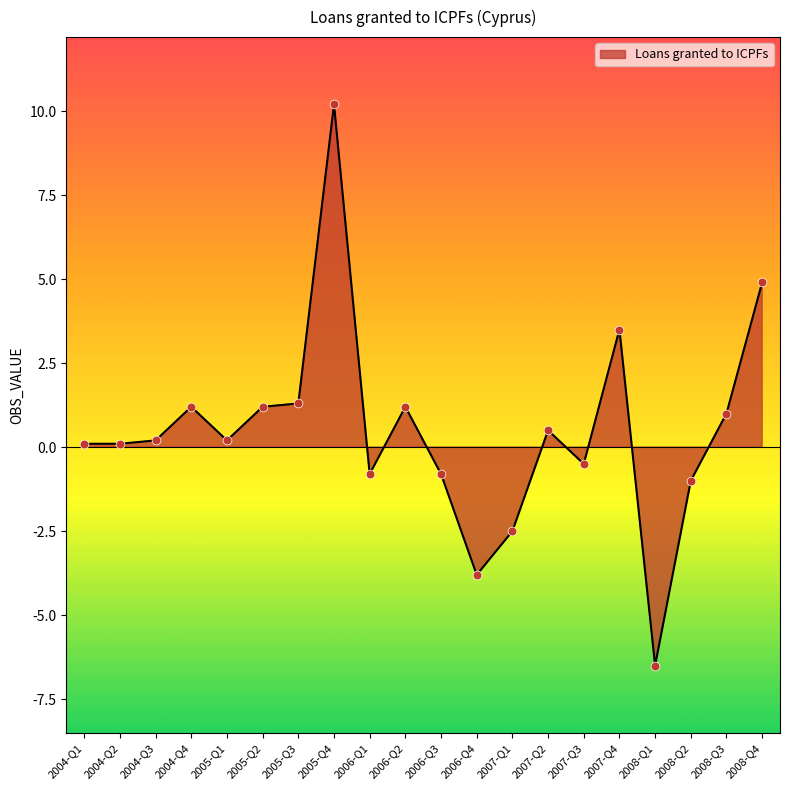

What is the change in value from 2006-Q3 to 2008-Q1?

-5.7